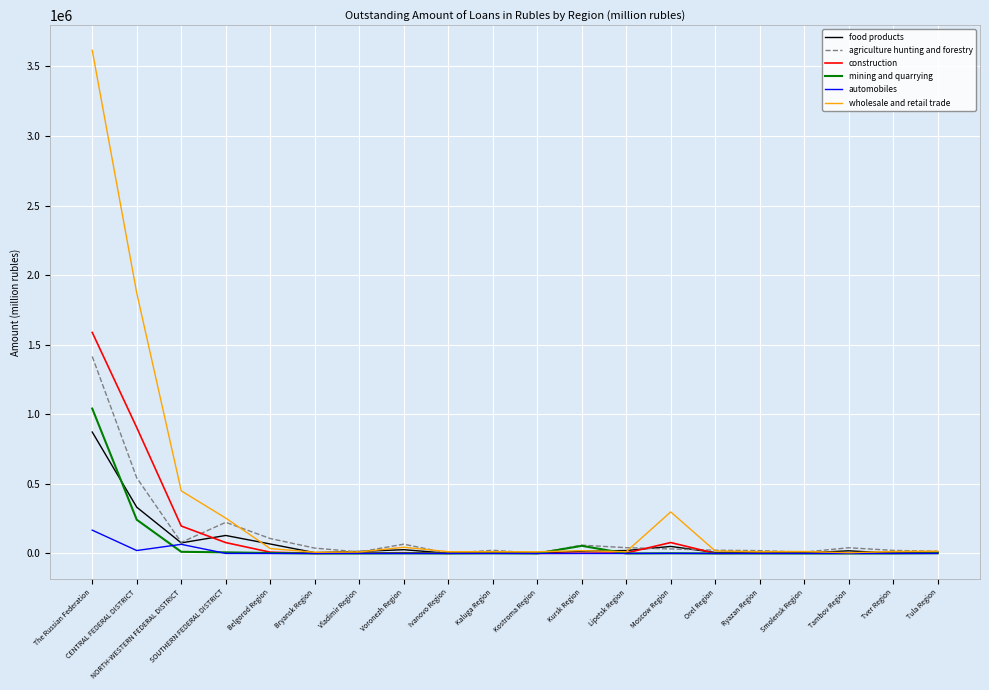

What is the difference between the construction values at Smolensk Region and Ivanovo Region?

1261